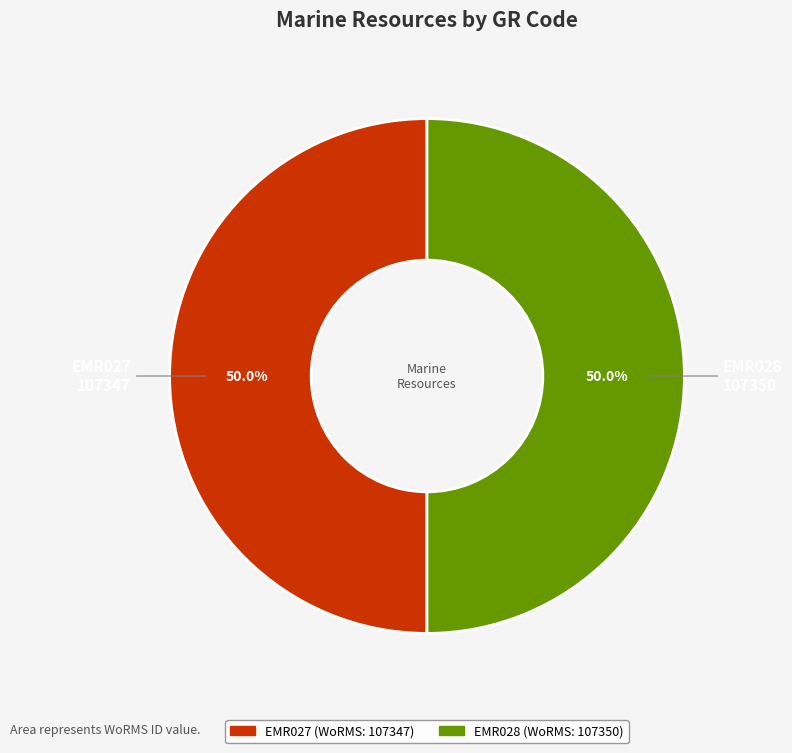

To the nearest percent, what is the combined percentage of EMR027 and EMR028?

100%